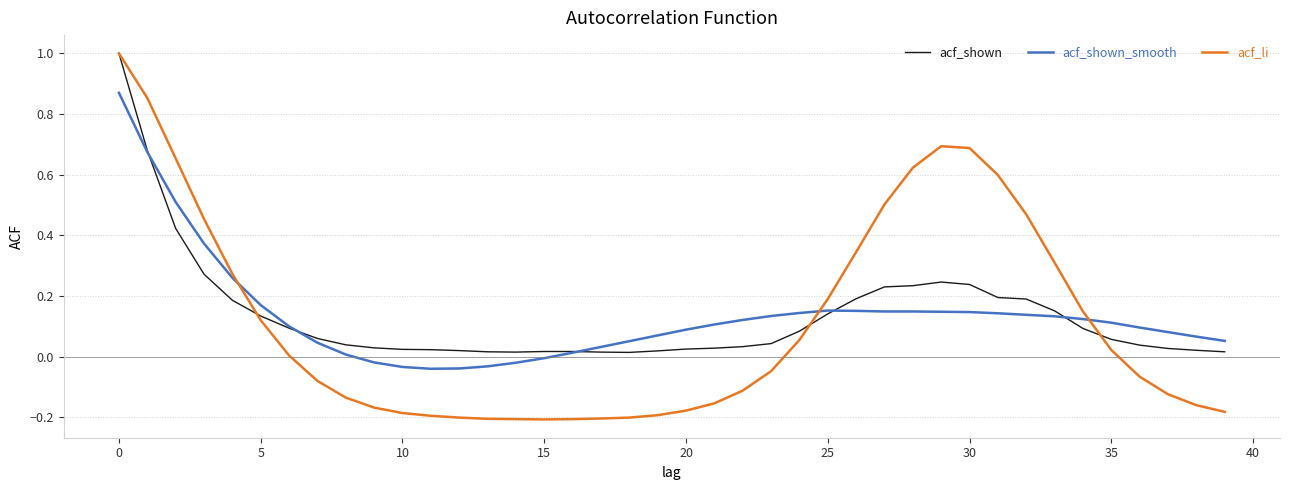

Which series has the widest spread of values?

acf_li